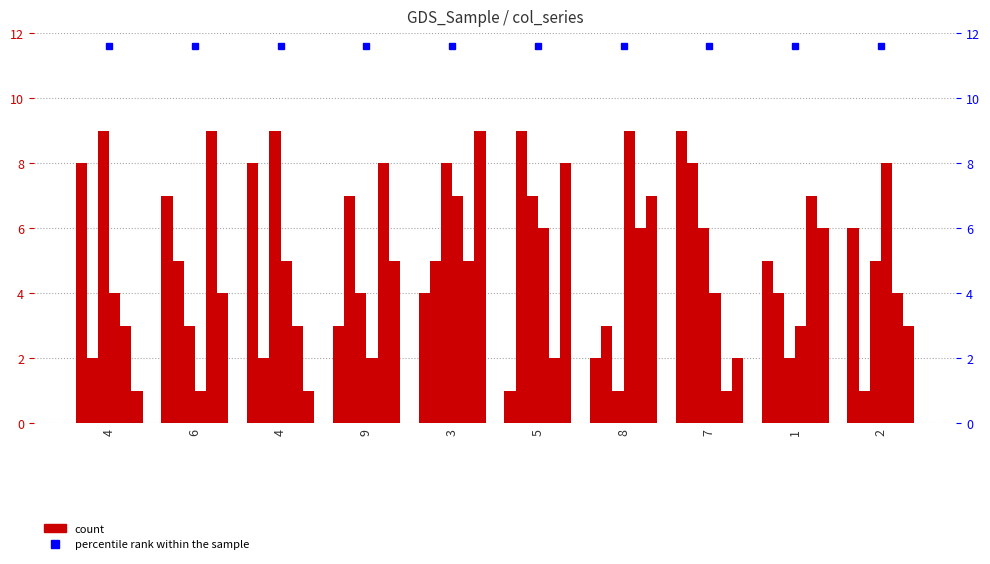

The col_4 series shows 3 at 4. True or false?

True